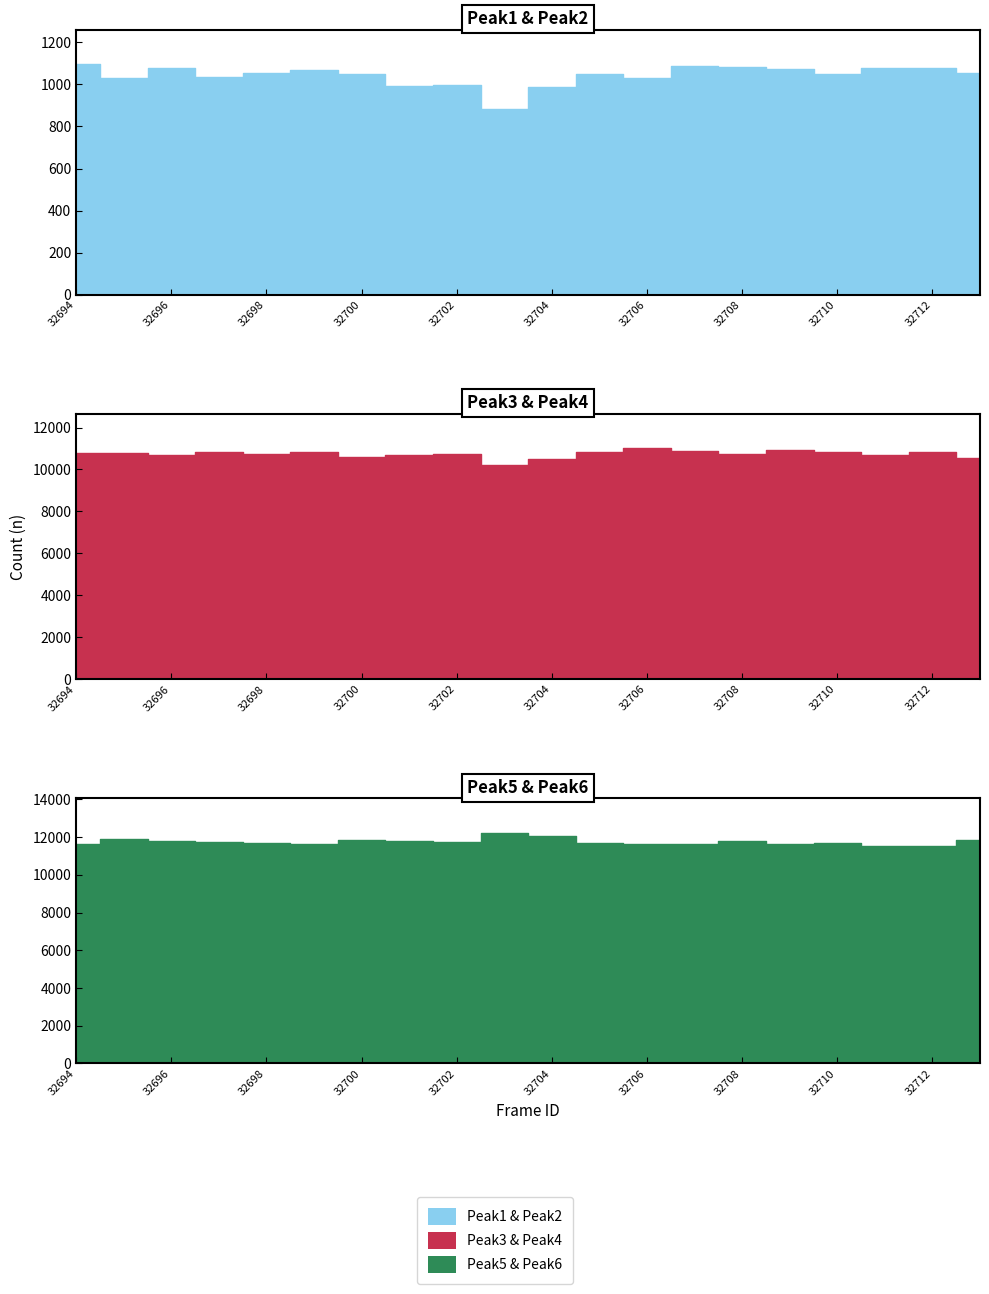

What is the difference between the Peak6 values at 32696 and 32699?

11